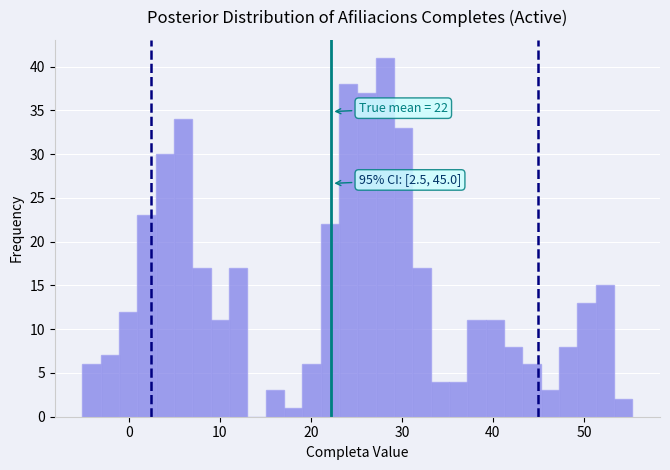

Read against the x-axis, roughly where is the centre of the tallest bar?

28